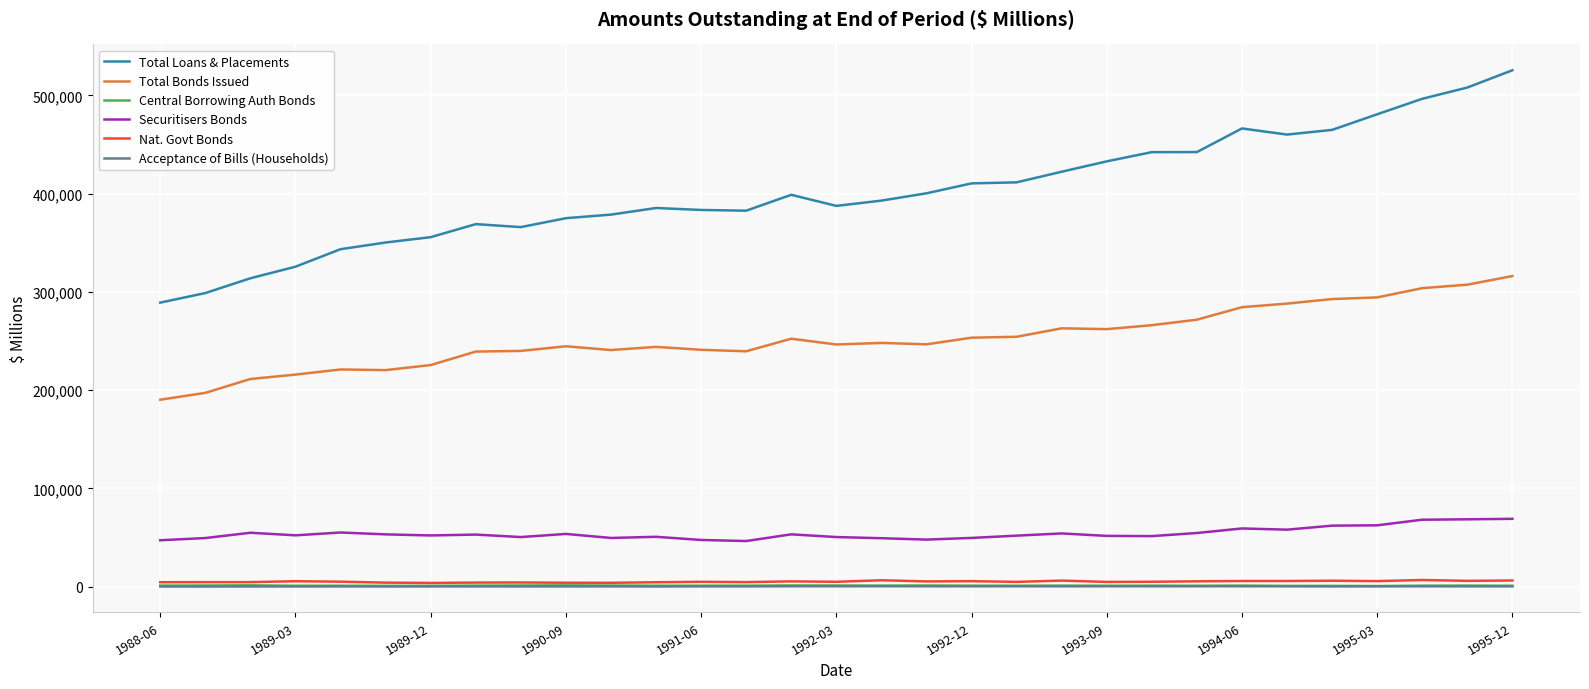

What is the maximum value shown in the chart?

525660